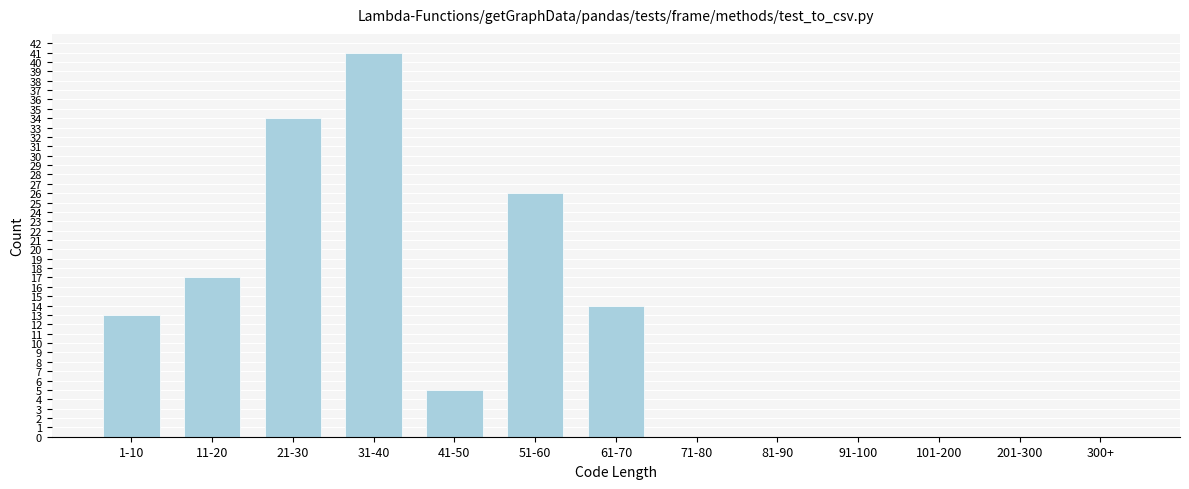

Reading left to right, list all the values displayed in this chart.

1-10=13	11-20=17	21-30=34	31-40=41	41-50=5	51-60=26	61-70=14	71-80=0	81-90=0	91-100=0	101-200=0	201-300=0	300+=0